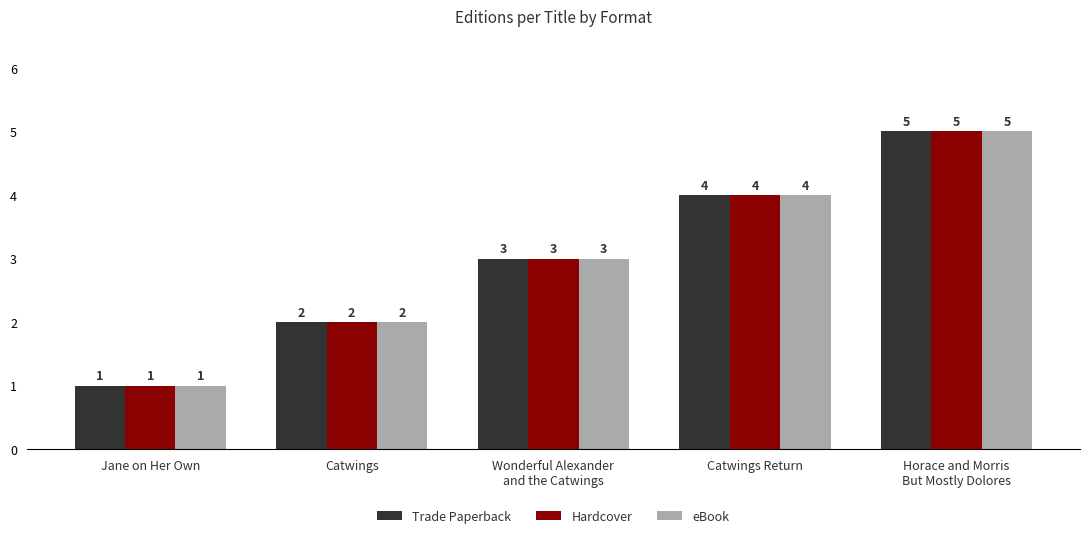

What is the difference between the maximum and second lowest values in the Trade Paperback series?

3